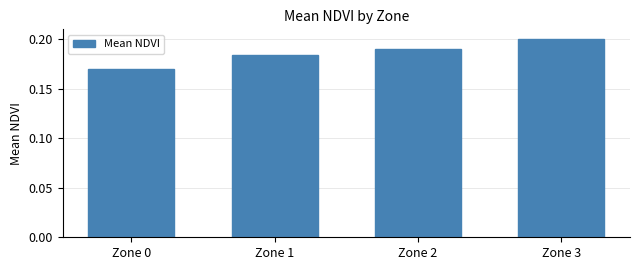

Which has a higher value, Zone 1 or Zone 2?

Zone 2